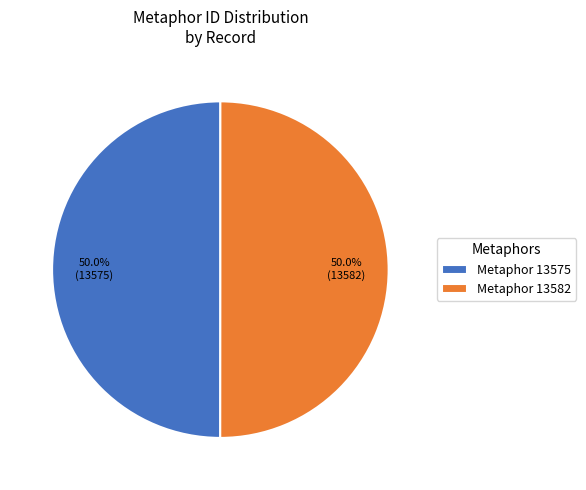

What percentage do Metaphor 13575 and Metaphor 13582 together represent?

100.0%